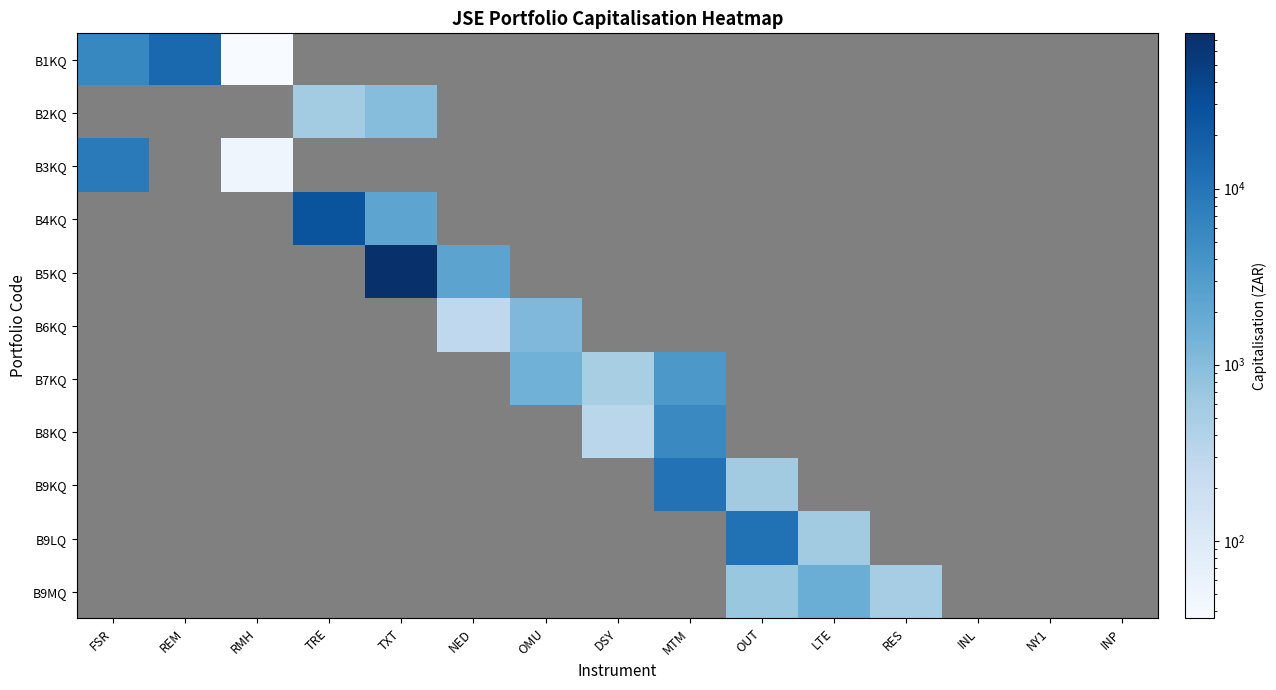

Which series has the largest range (max minus min)?

B1KQ